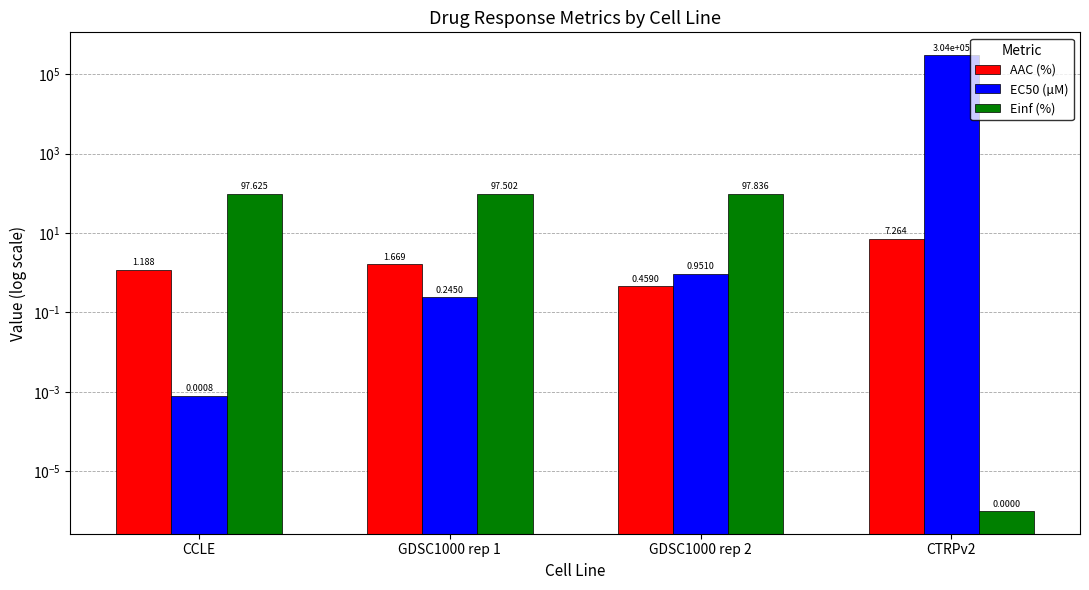

How many groups of bars are there?

4